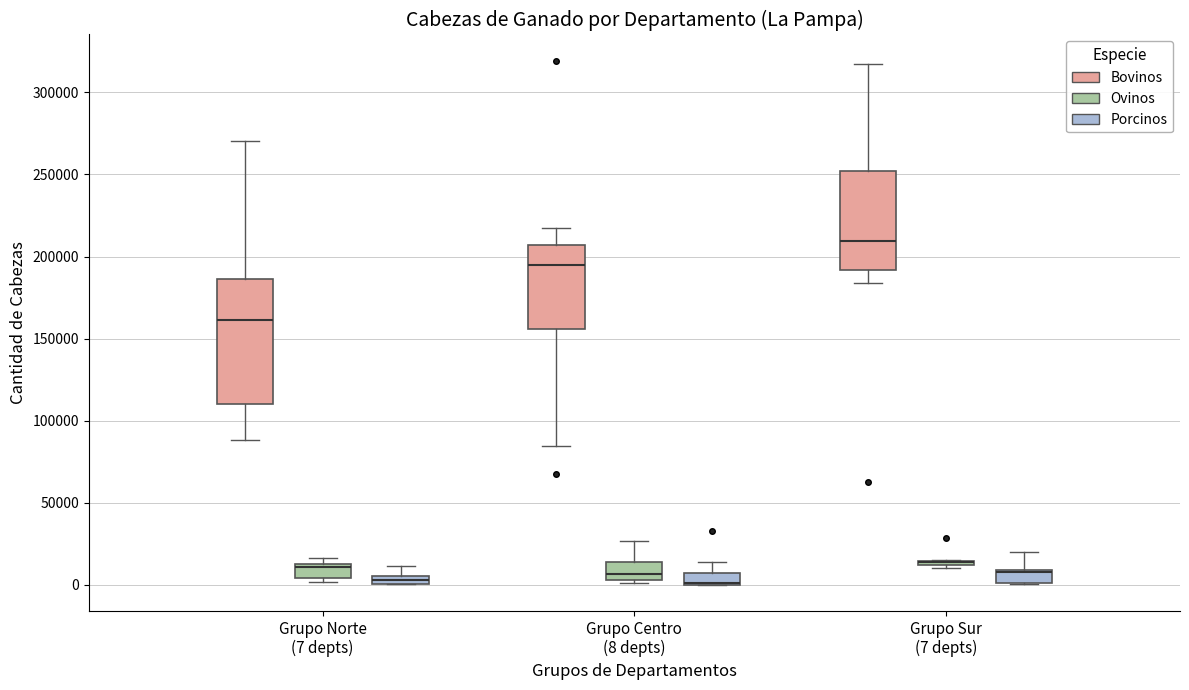

Which box is the tallest, from its lower edge to its upper edge?

Grupo Norte (7 depts) (Bovinos)